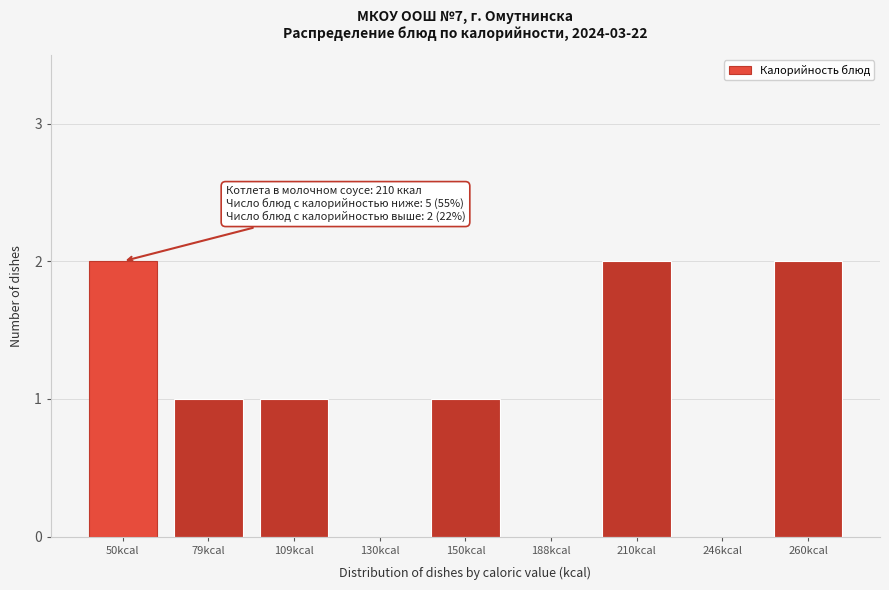

Reading left to right, list all the values displayed in this chart.

50kcal=2	79kcal=1	109kcal=1	130kcal=0	150kcal=1	188kcal=0	210kcal=2	246kcal=0	260kcal=2